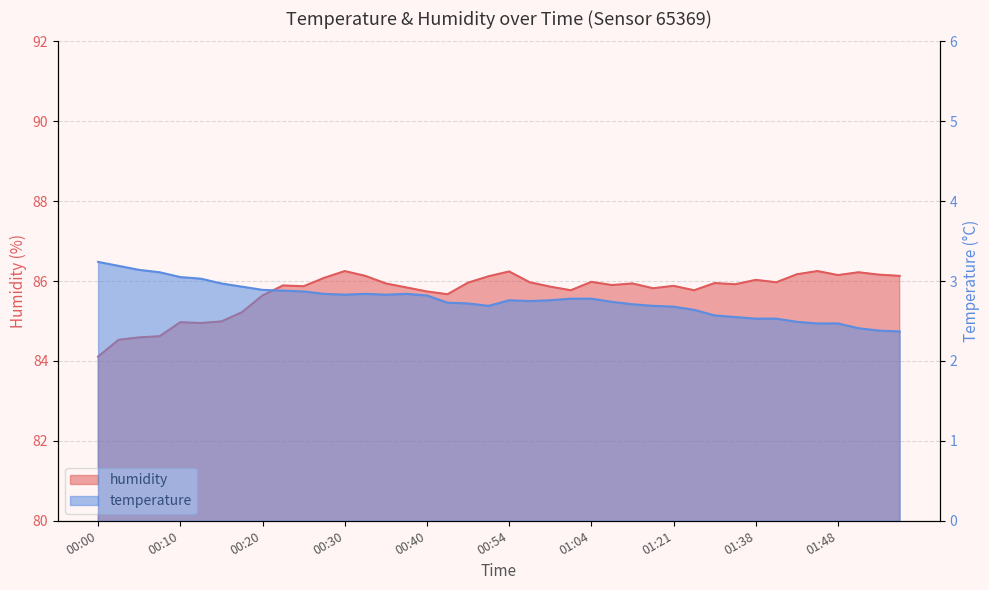

What is the difference between the maximum and minimum values in the humidity series?

2.1